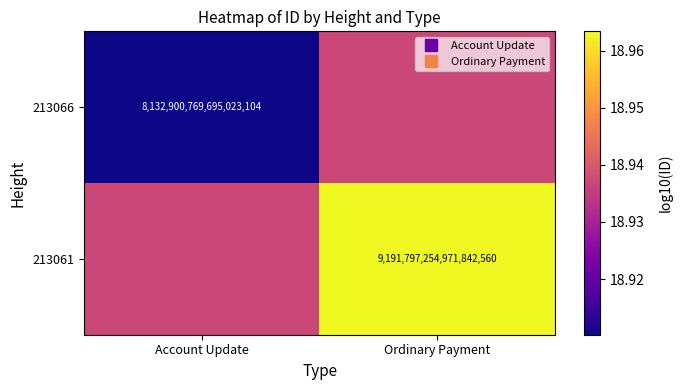

Which series changed the most between Account Update and Ordinary Payment?

213066